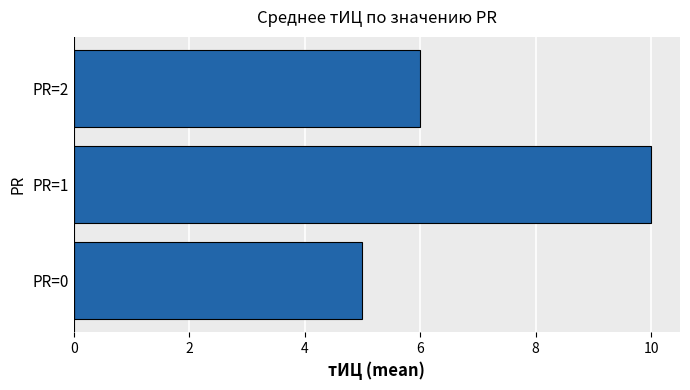

List the labels in order of value, largest first.

PR=1, PR=2, PR=0